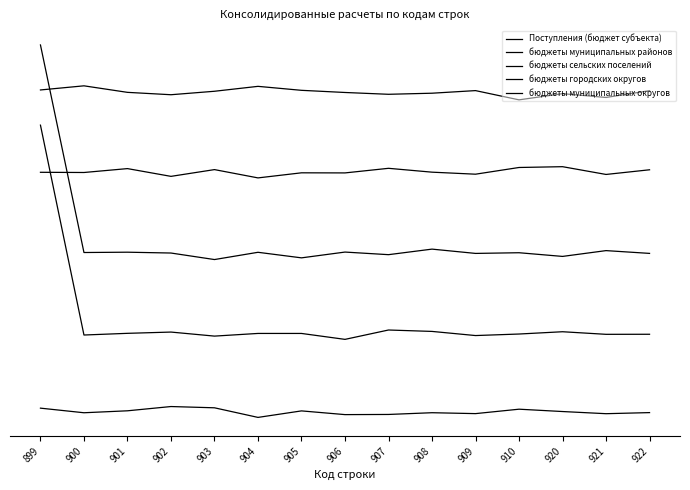

How many values in the Поступления (бюджет субъекта) series exceed 0?

12